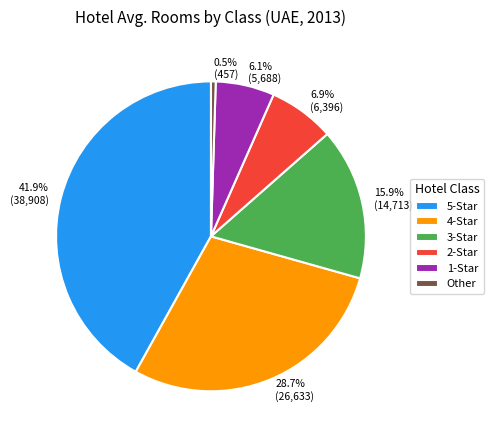

Rank the categories by value from highest to lowest.

5-Star, 4-Star, 3-Star, 2-Star, 1-Star, Other